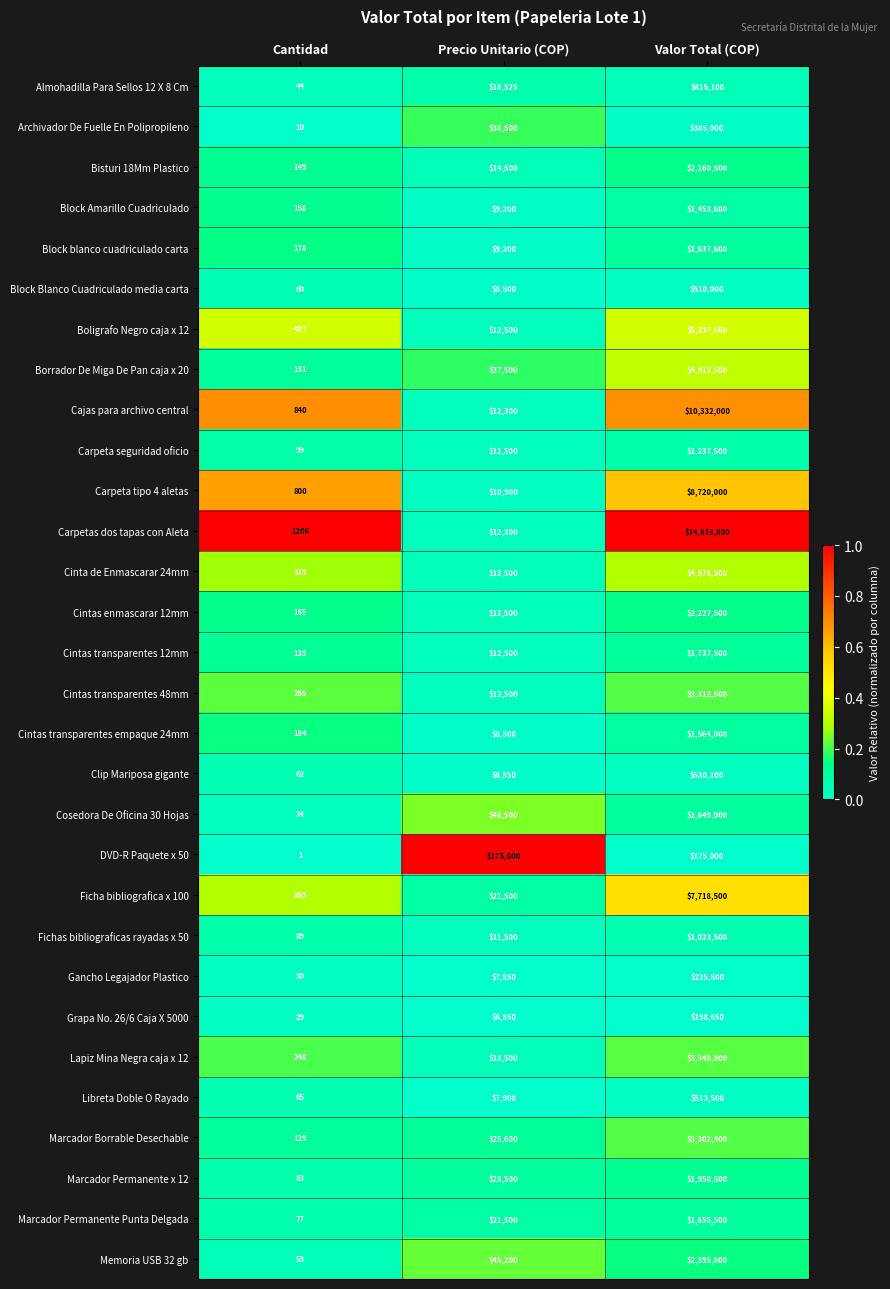

What is the sum of the Block Blanco Cuadriculado media carta values at Precio Unitario (COP) and Valor Total (COP)?

518500